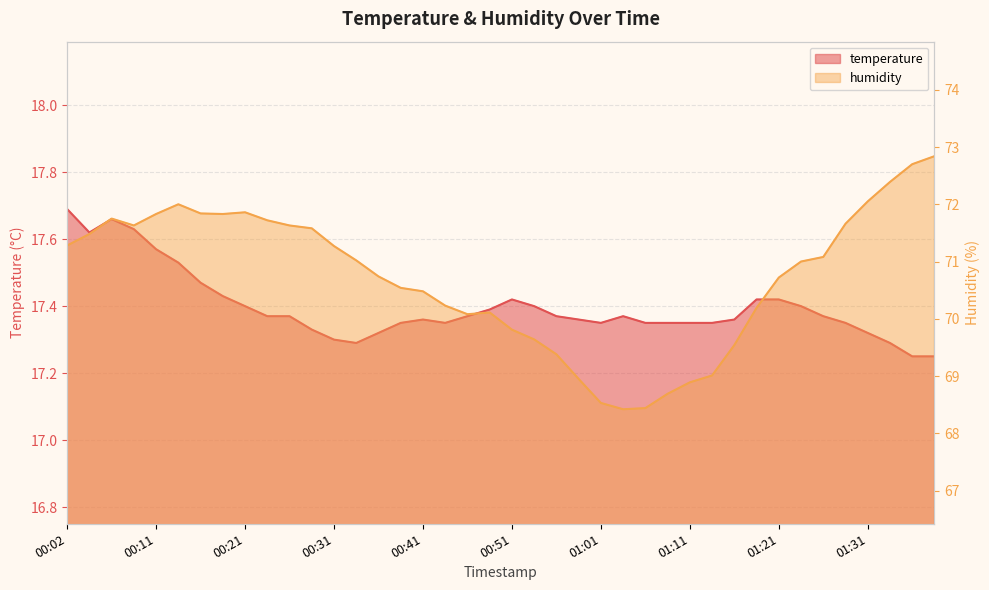

Reading left to right, transcribe all the data shown in this chart.

temperature: 17.7	17.6	17.7	17.6	17.6	17.5	17.5	17.4	17.4	17.4	17.4	17.3	17.3	17.3	17.3	17.4	17.4	17.4	17.4	17.4	17.4	17.4	17.4	17.4	17.4	17.4	17.4	17.4	17.4	17.4	17.4	17.4	17.4	17.4	17.4	17.4	17.3	17.3	17.2	17.2
humidity: 71.3	71.5	71.8	71.6	71.8	72.0	71.8	71.8	71.9	71.7	71.6	71.6	71.3	71.0	70.7	70.5	70.5	70.2	70.1	70.1	69.8	69.6	69.4	69.0	68.5	68.4	68.4	68.7	68.9	69.0	69.5	70.2	70.7	71.0	71.1	71.7	72.0	72.4	72.7	72.8